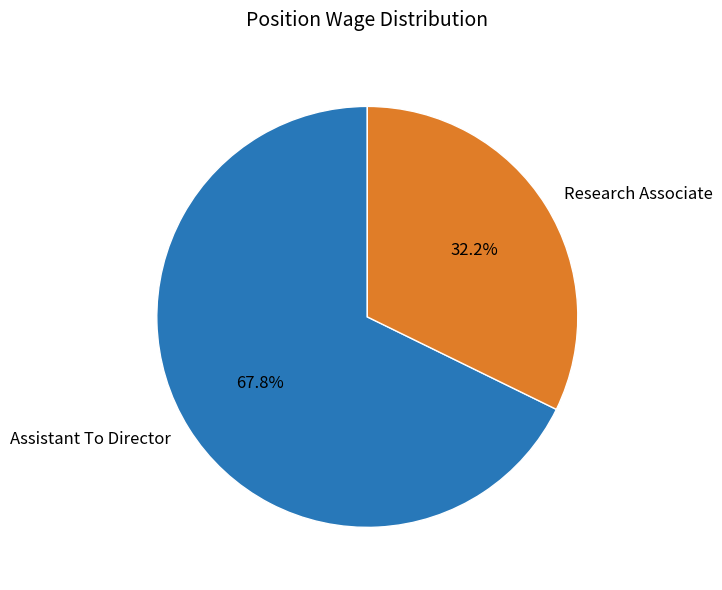

What is the majority slice?

Assistant To Director